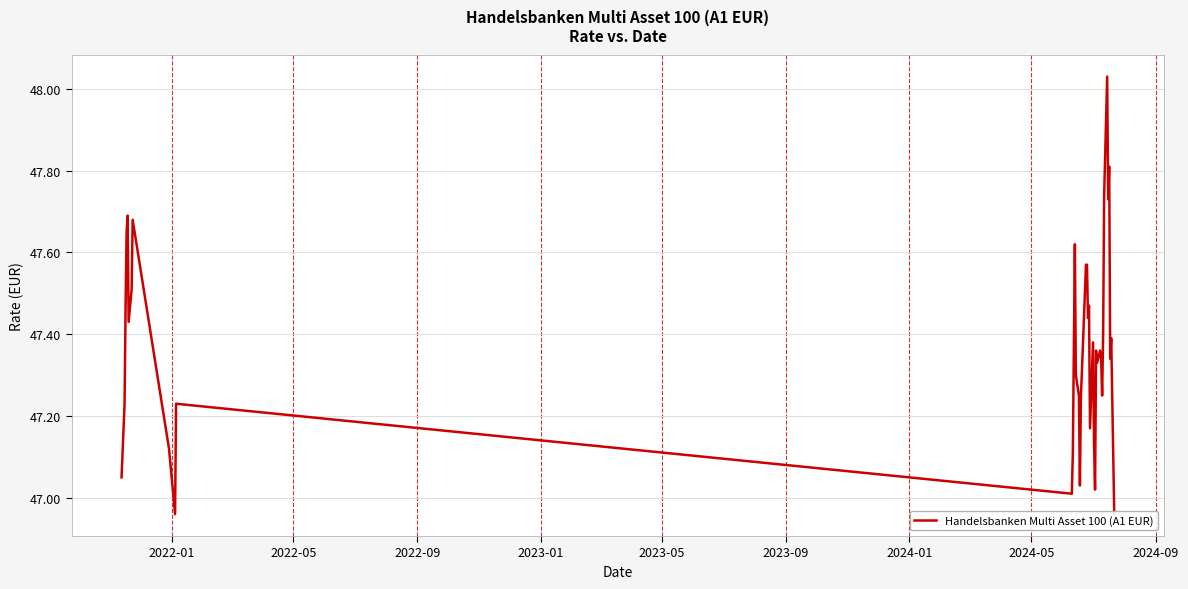

How many interior local peaks (higher than both neighbors) does the data have?

11